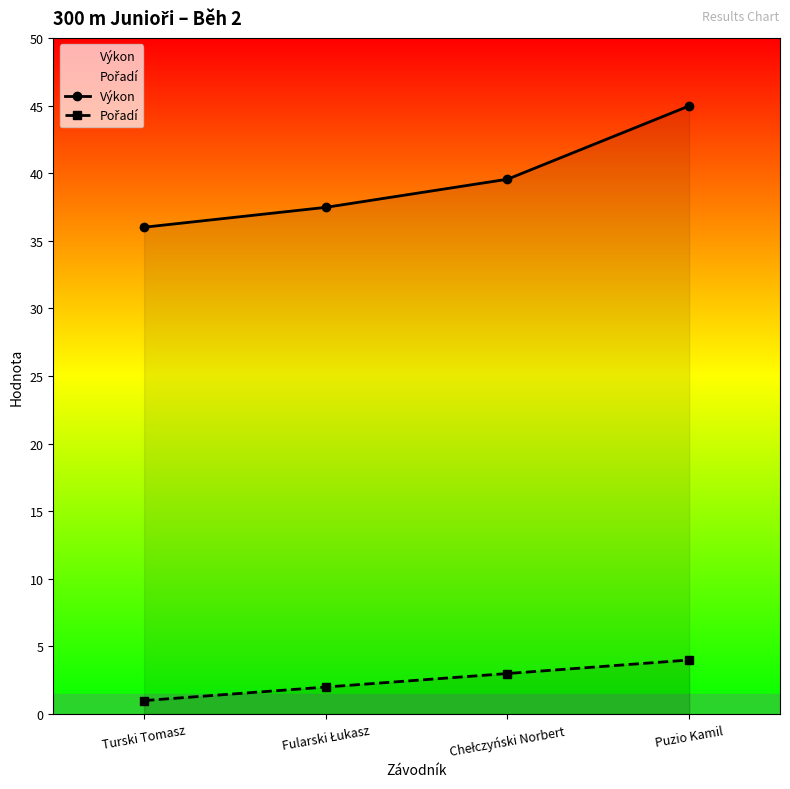

Which series has the widest spread of values?

Výkon